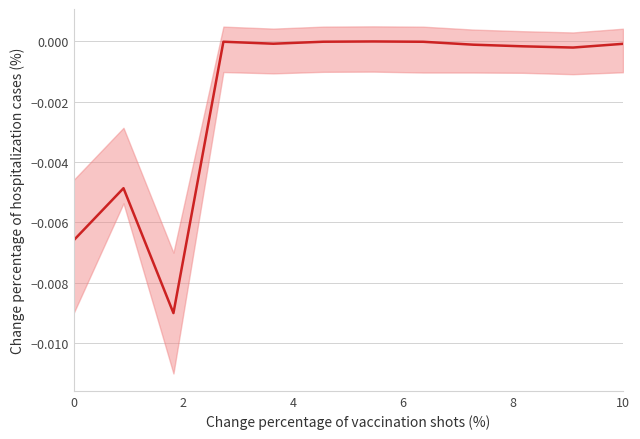

How many interior local peaks (higher than both neighbors) does the data have?

3